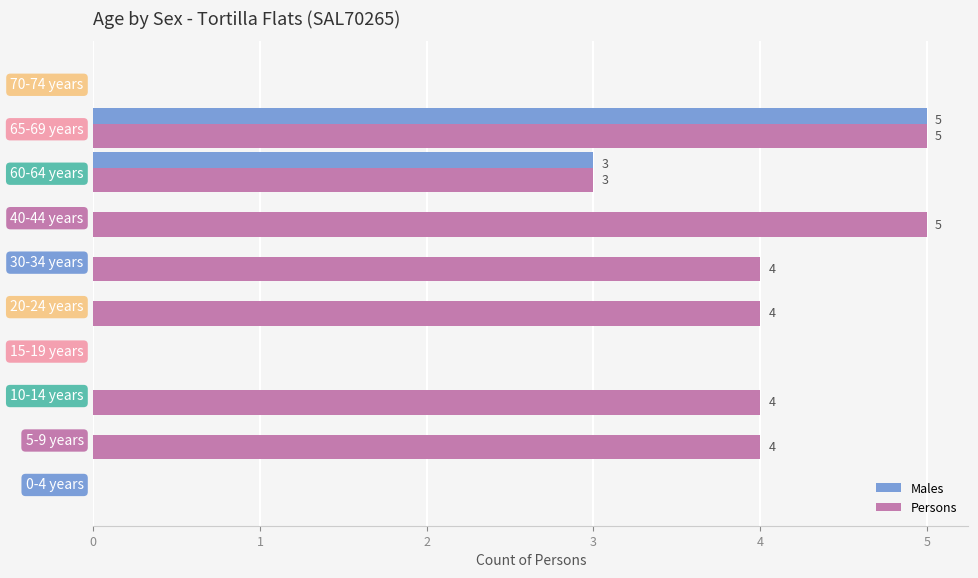

How many data points does each series have?

10